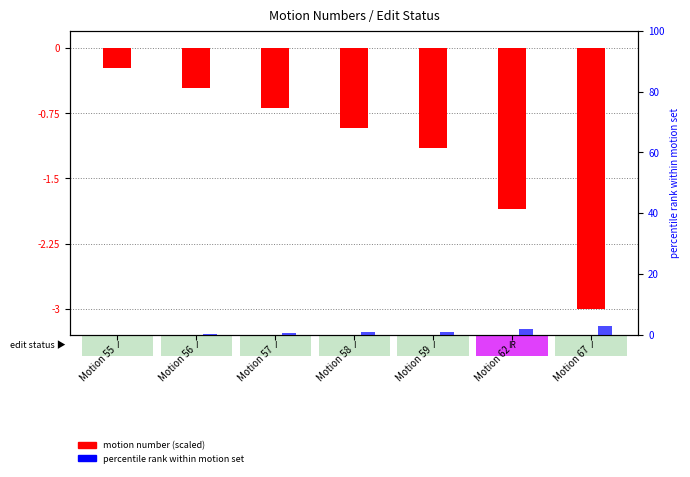

List the labels in order of motion number (scaled) value, smallest first.

Motion 67, Motion 62, Motion 59, Motion 58, Motion 57, Motion 56, Motion 55